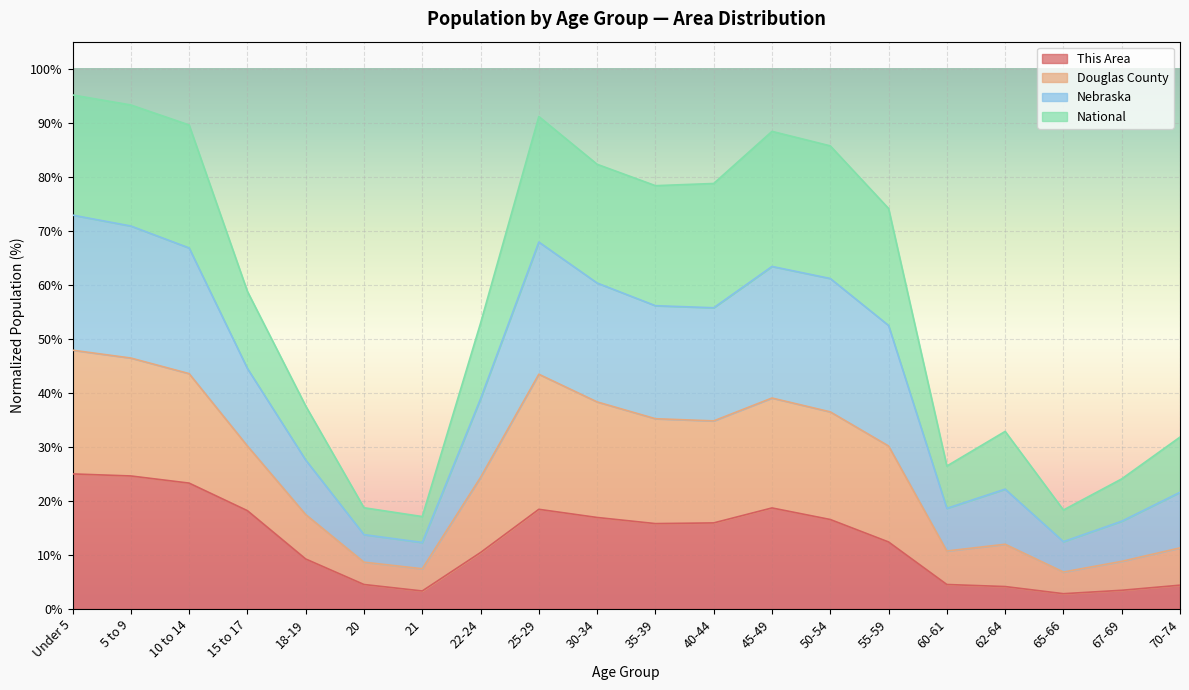

How many data points in Nebraska are less than 52?

10